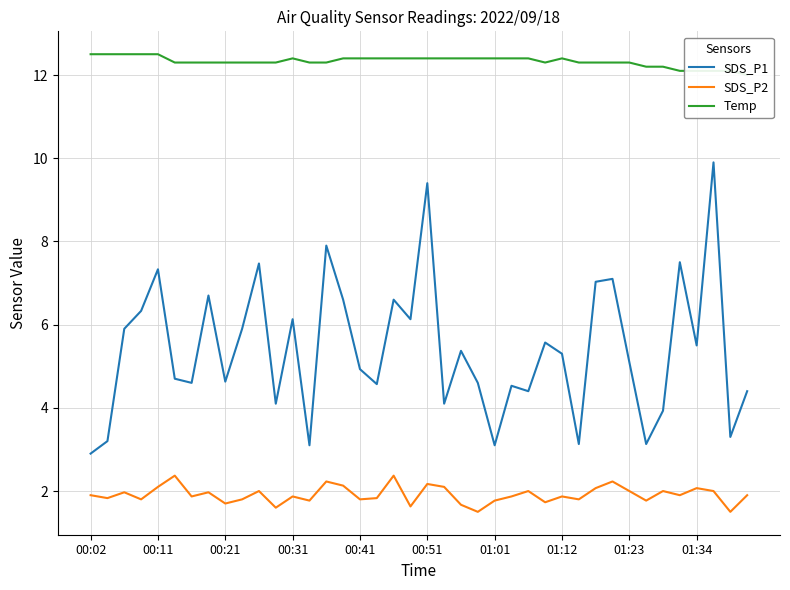

True or false: Temp and SDS_P2 intersect in this chart.

False